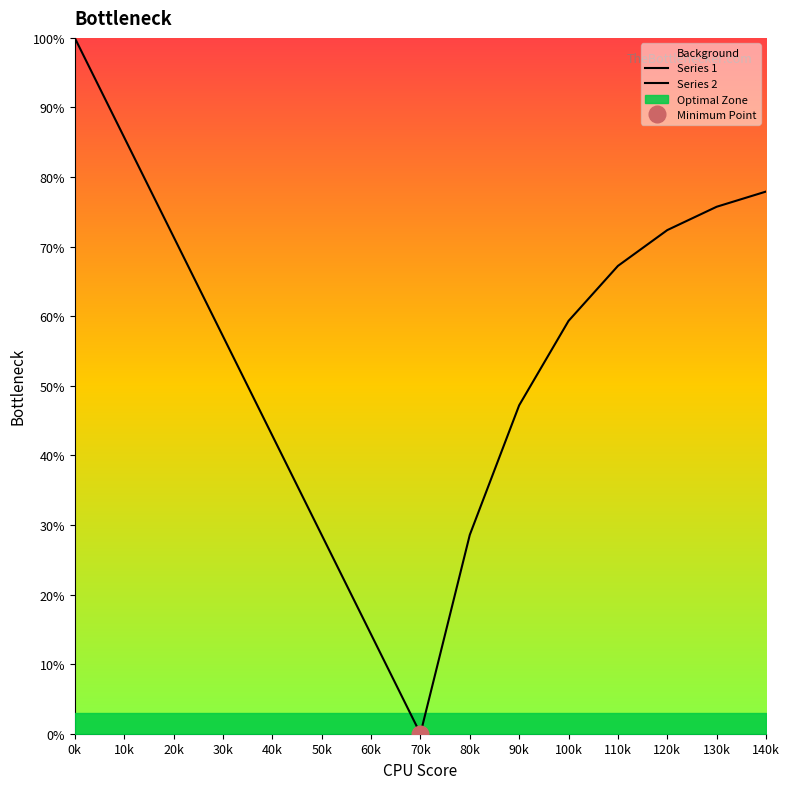

Rank the categories by Series 1 value from lowest to highest.

70k, 60k, 50k, 40k, 30k, 20k, 10k, 0k